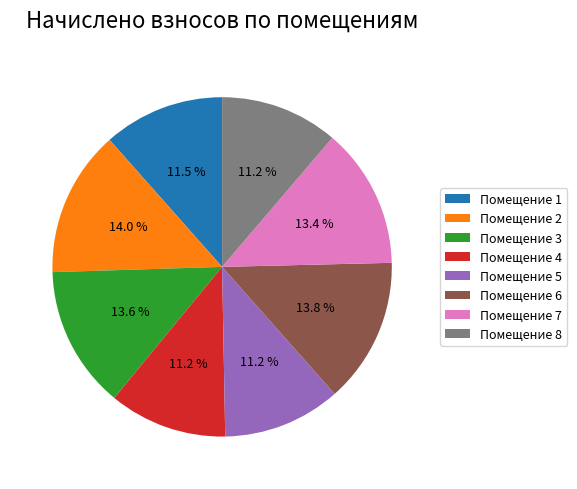

Is there any slice that represents more than half of the pie?

No